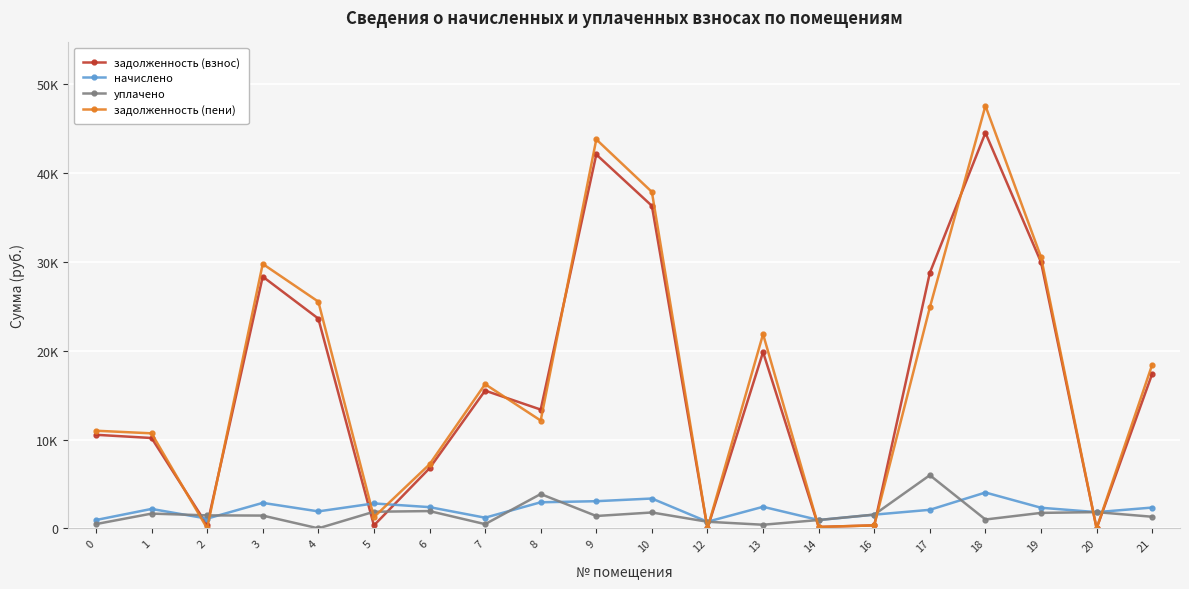

After their last crossing, which series has the higher values: начислено or уплачено?

начислено